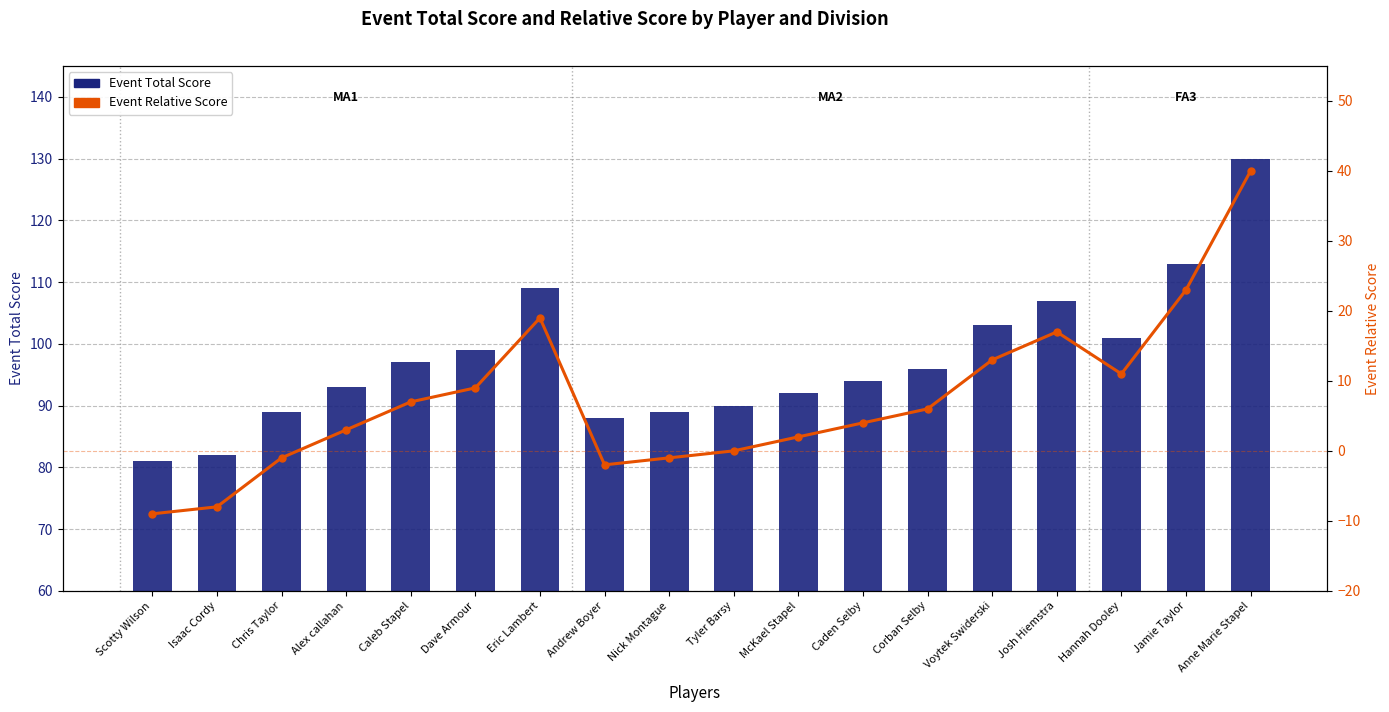

What is the approximate value of Event Relative Score at Scotty Wilson, to the nearest 10?

-10